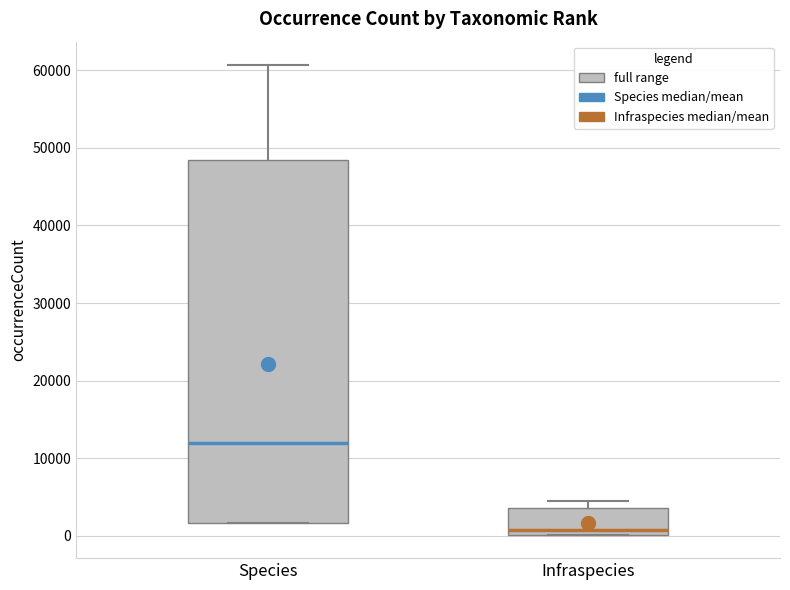

Reading left to right, transcribe this box plot: for each box, give where its median line is, the range the box spans, and where its two whiskers end, as read against the y-axis. The values are not printed on the chart, so give them approximately, as read against the axis.

Species: median 12000, box 2000 to 49000, whiskers 2000 to 61000
Infraspecies: median 1000, box 0 to 4000, whiskers 0 to 4000 (just above the box's upper edge)